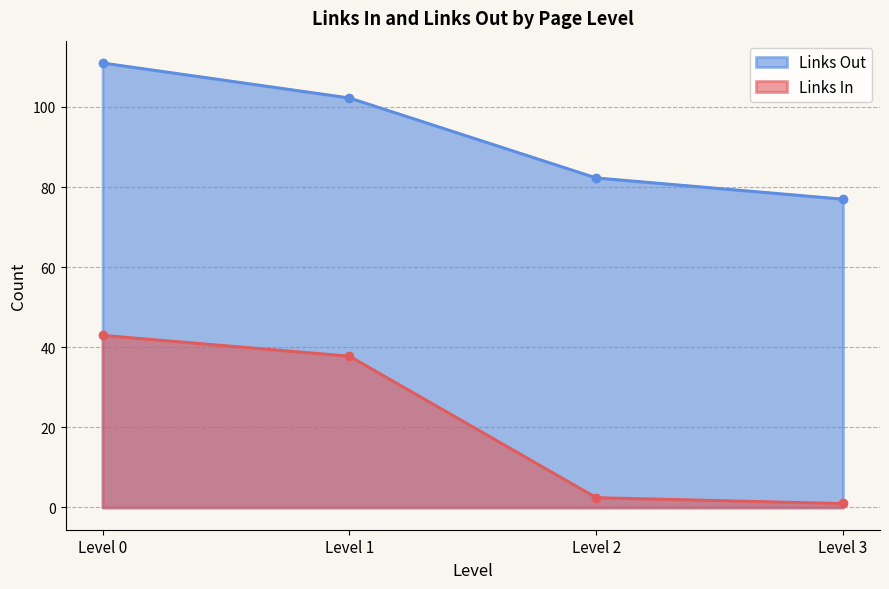

Which series has the largest total across all categories?

Links Out